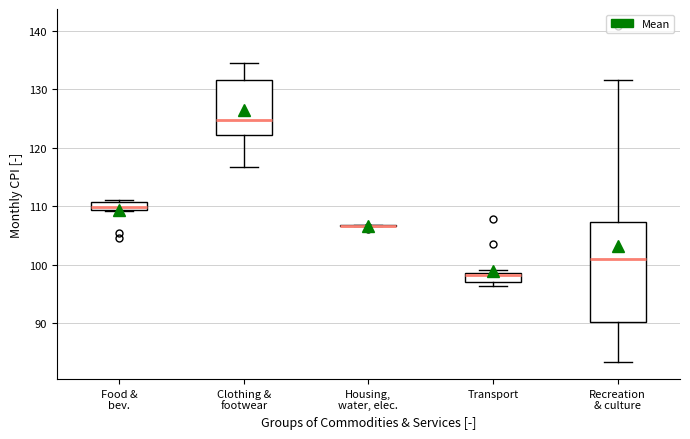

Comparing the boxes themselves (not the whiskers), which one is the tallest?

Recreation & culture